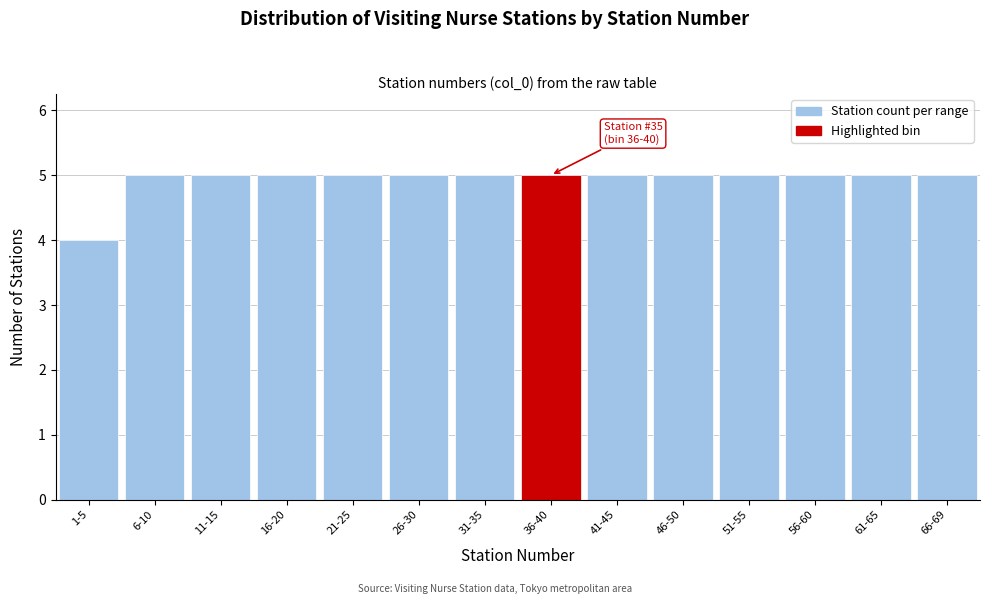

Reading left to right, list all the values displayed in this chart.

4	5	5	5	5	5	5	5	5	5	5	5	5	5